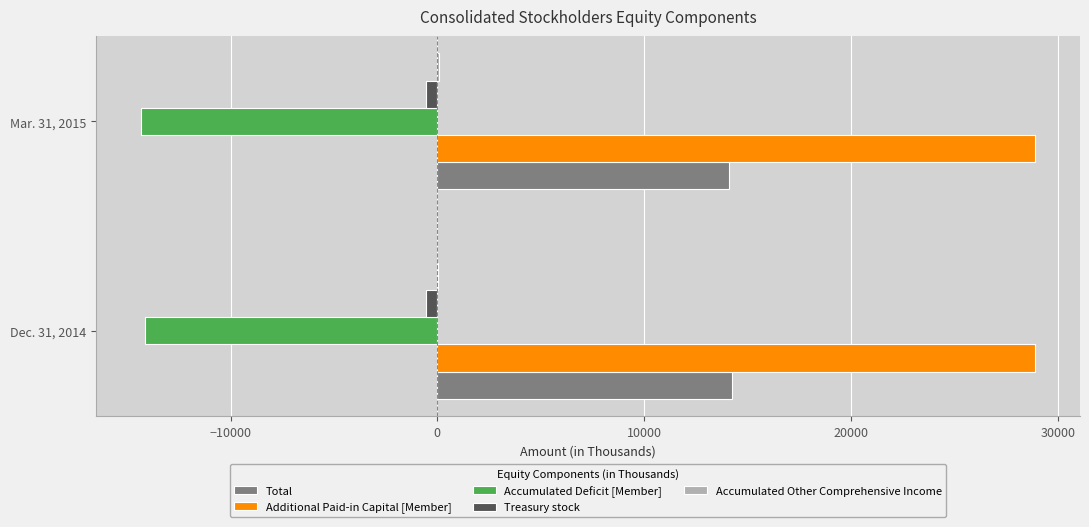

What is the maximum value shown in the chart?

28914